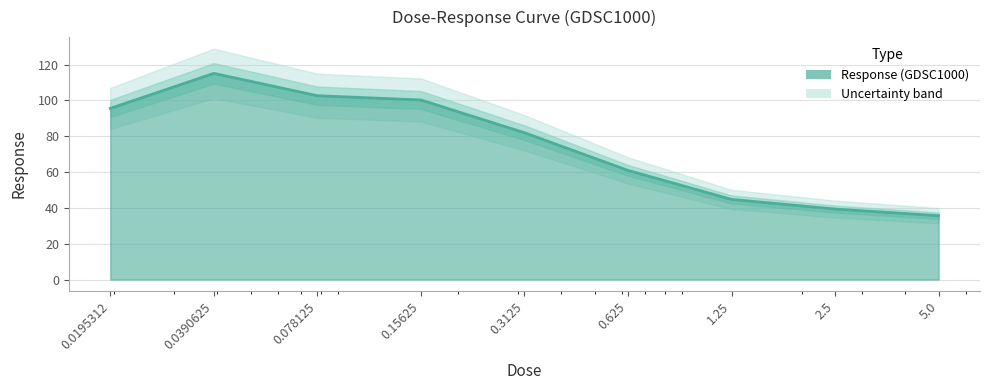

How many data points are less than 82?

4